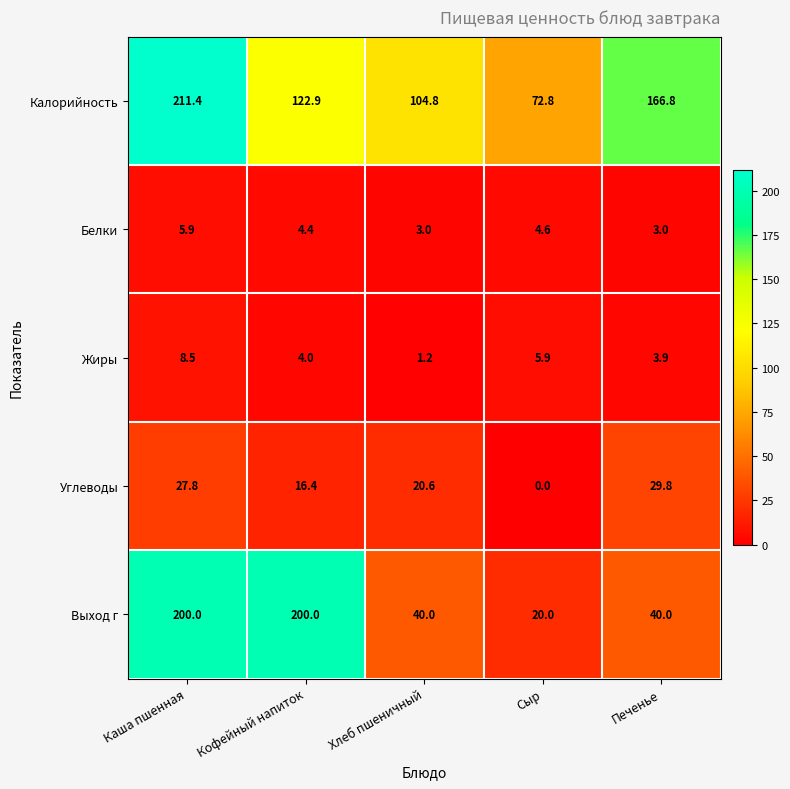

Which series changed the most between Кофейный напиток and Сыр?

Выход г